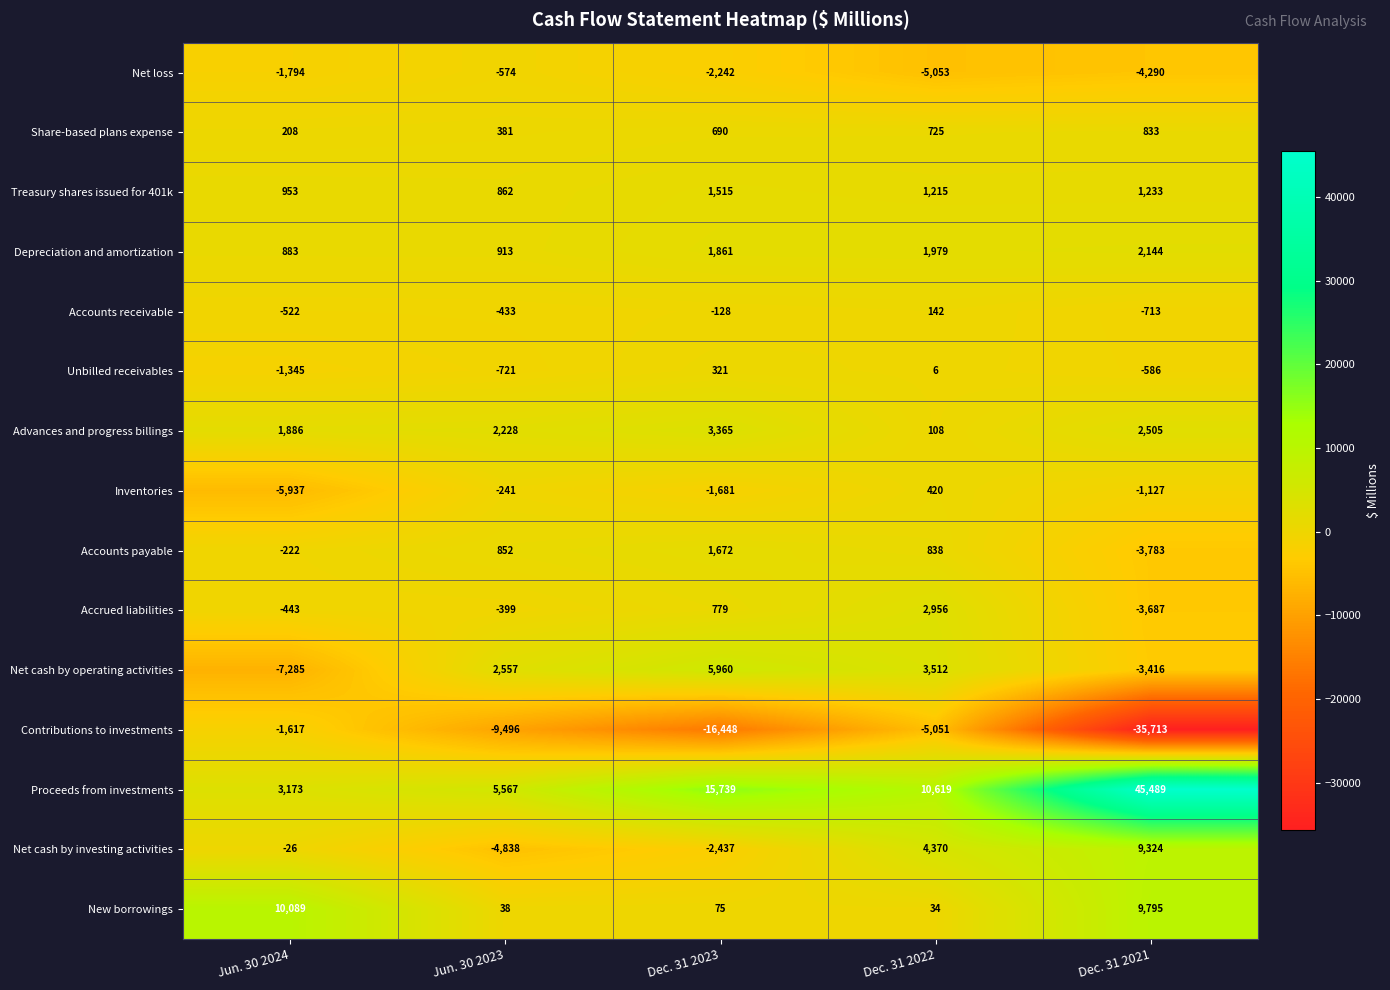

How many Net loss values are between -4290 and -1794?

3